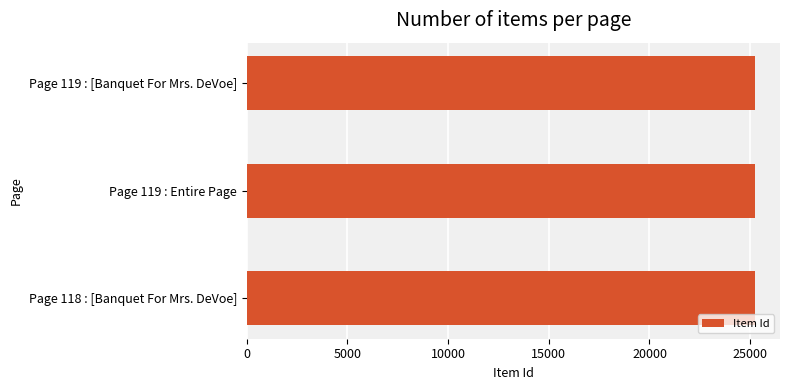

What is the greatest value displayed?

25220